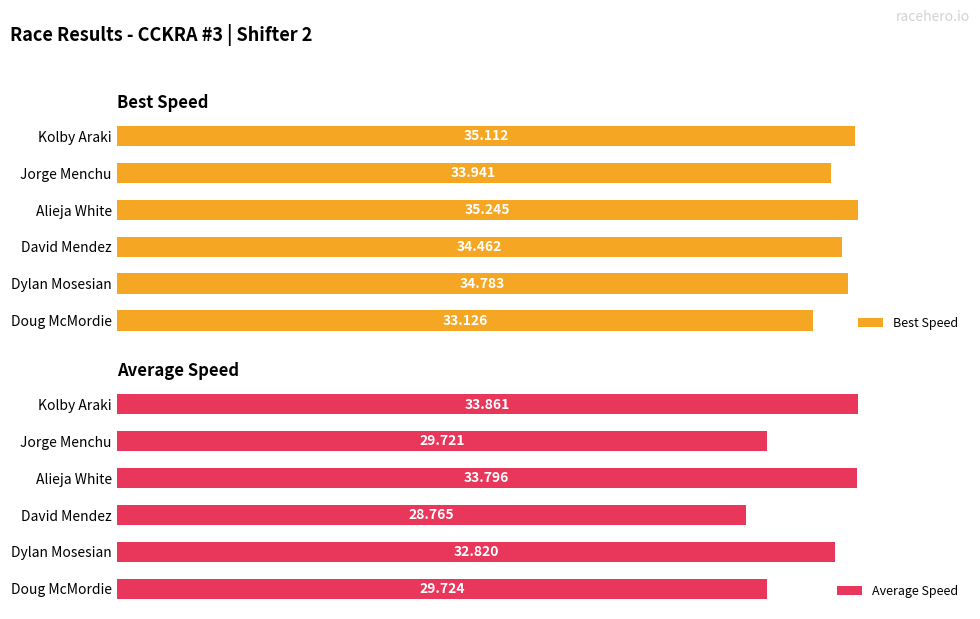

List the labels in order of Best Speed value, largest first.

Alieja White, Kolby Araki, Dylan Mosesian, David Mendez, Jorge Menchu, Doug McMordie